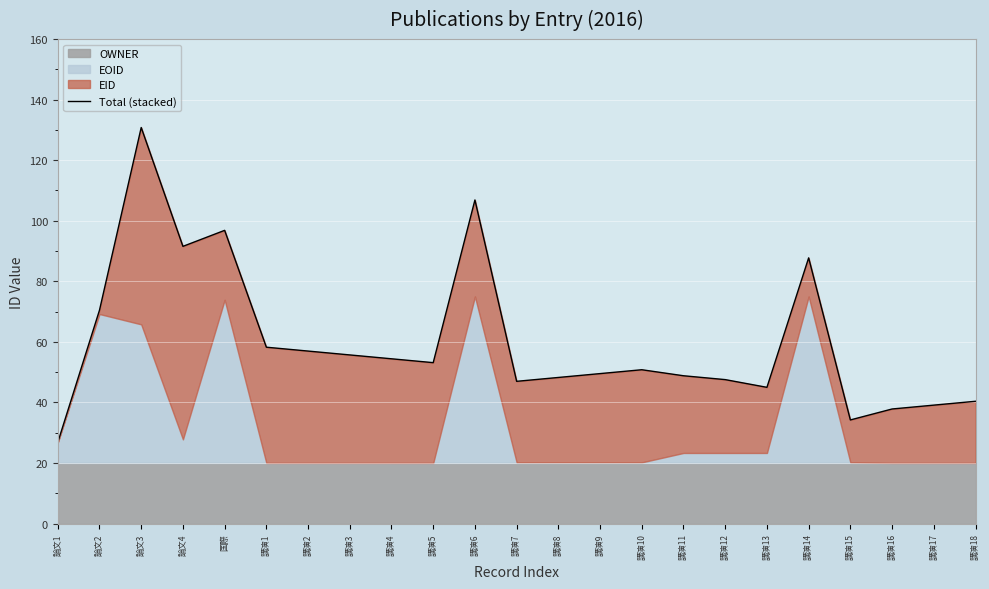

What is the change in value from 講演4 to 講演5?

-1.3